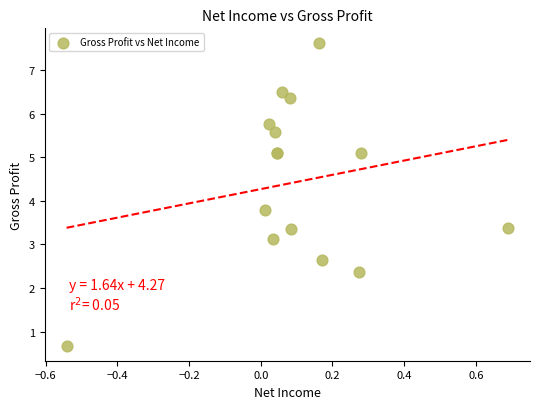

What Y value in the scatter plot is closest to 4?

3.8